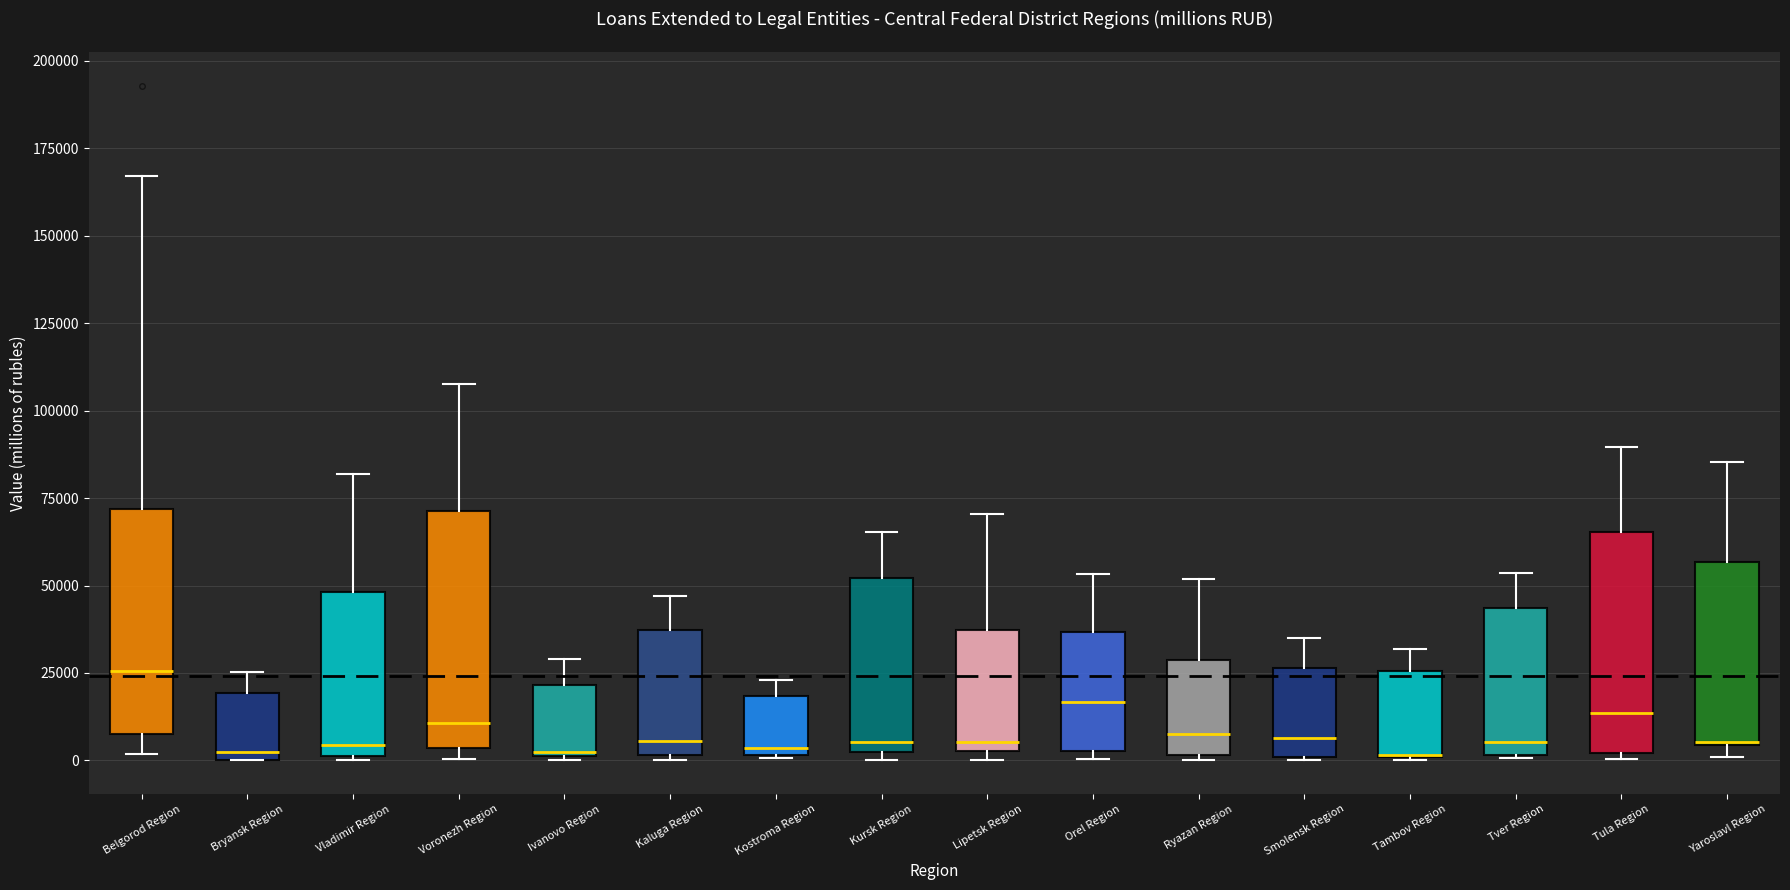

Reading left to right, transcribe this box plot: for each box, give where its median line is, the range the box spans, and where its two whiskers end, as read against the y-axis. The values are not printed on the chart, so give them approximately, as read against the axis.

Belgorod Region: median 25000, box 10000 to 70000, whiskers 0 to 165000
Bryansk Region: median 0 (just above the box's lower edge), box 0 to 20000, whiskers 0 to 25000
Vladimir Region: median 5000, box 0 to 50000, whiskers 0 to 80000
Voronezh Region: median 10000, box 5000 to 70000, whiskers 0 to 110000
Ivanovo Region: median 0, box 0 to 20000, whiskers 0 to 30000
Kaluga Region: median 5000, box 0 to 35000, whiskers 0 (just below the box's lower edge) to 45000
Kostroma Region: median 5000, box 0 to 20000, whiskers 0 to 25000
Kursk Region: median 5000 (just above the box's lower edge), box 5000 to 50000, whiskers 0 to 65000
Lipetsk Region: median 5000 (just above the box's lower edge), box 5000 to 35000, whiskers 0 to 70000
Orel Region: median 15000, box 5000 to 35000, whiskers 0 to 55000
Ryazan Region: median 10000, box 0 to 30000, whiskers 0 (just below the box's lower edge) to 50000
Smolensk Region: median 5000, box 0 to 25000, whiskers 0 to 35000
Tambov Region: median 0 (drawn on the box's lower edge), box 0 to 25000, whiskers 0 to 30000
Tver Region: median 5000, box 0 to 45000, whiskers 0 to 55000
Tula Region: median 15000, box 0 to 65000, whiskers 0 (just below the box's lower edge) to 90000
Yaroslavl Region: median 5000, box 5000 to 55000, whiskers 0 to 85000